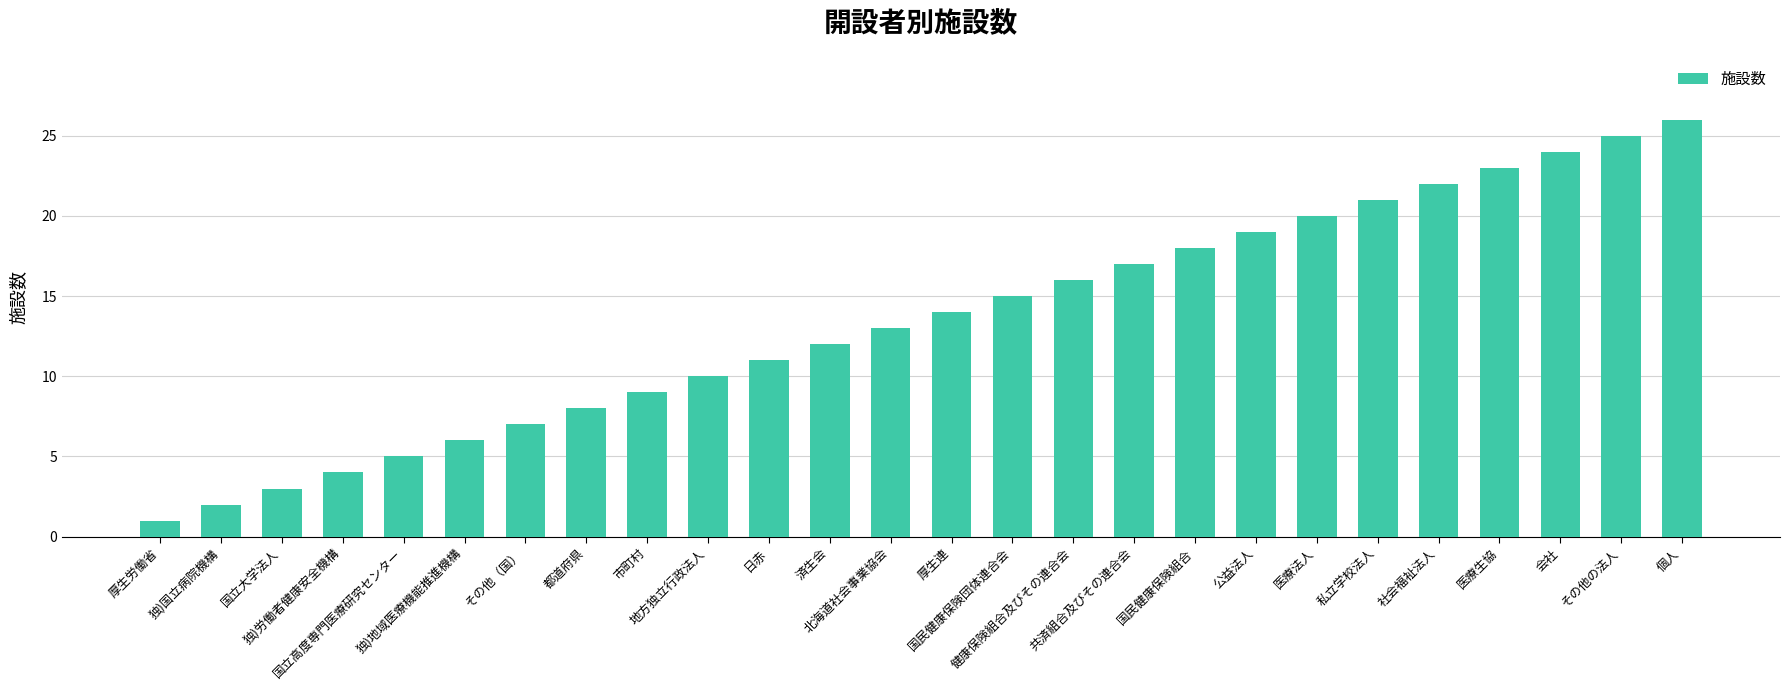

What is the greatest value displayed?

26